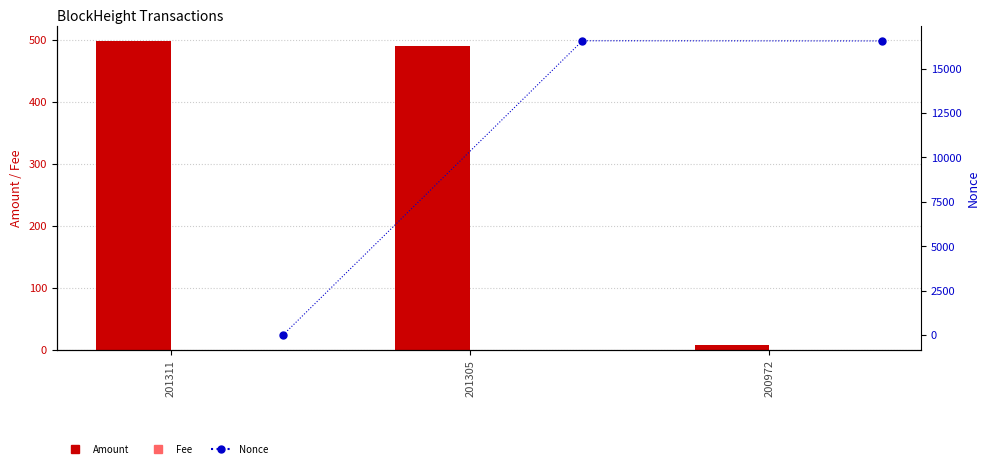

List the series in order of their peak value, highest first.

Nonce, Amount, Fee